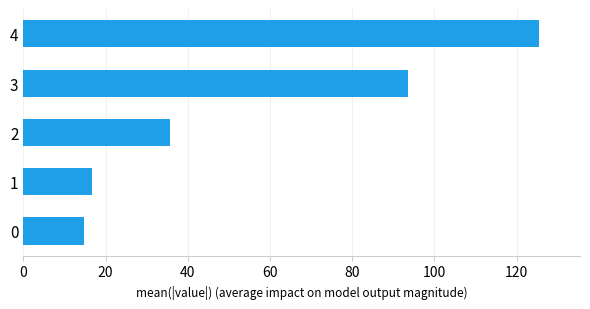

Does the chart contain any negative values?

No